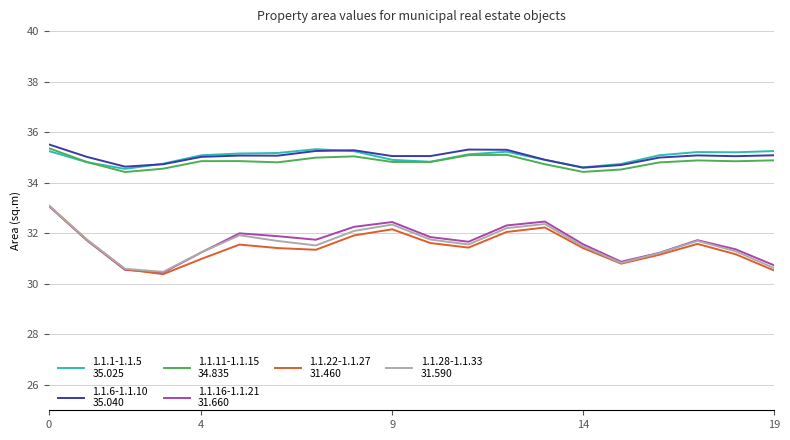

What is the smallest value displayed?

30.4